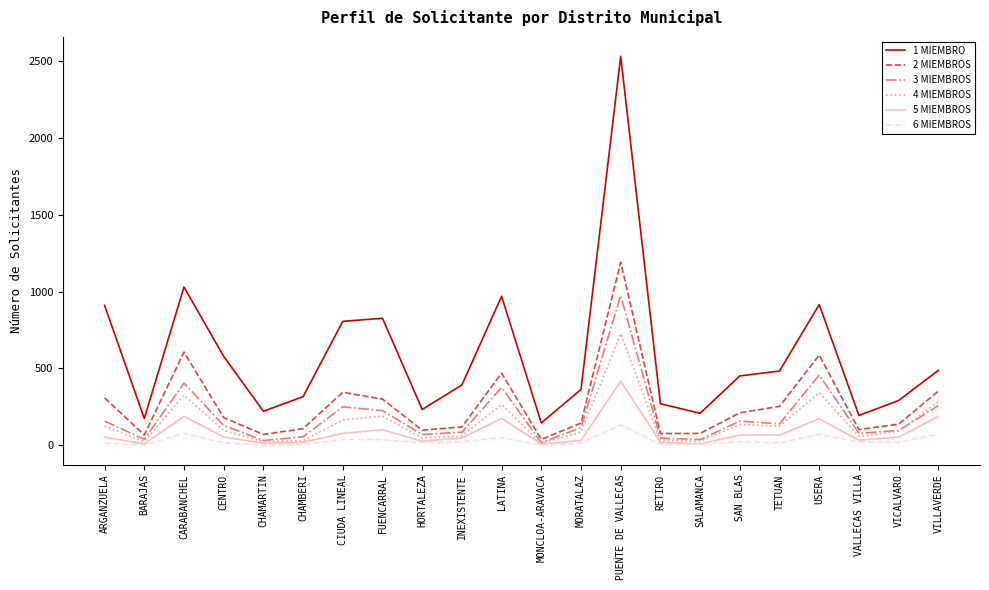

Which series has the largest range (max minus min)?

1 MIEMBRO